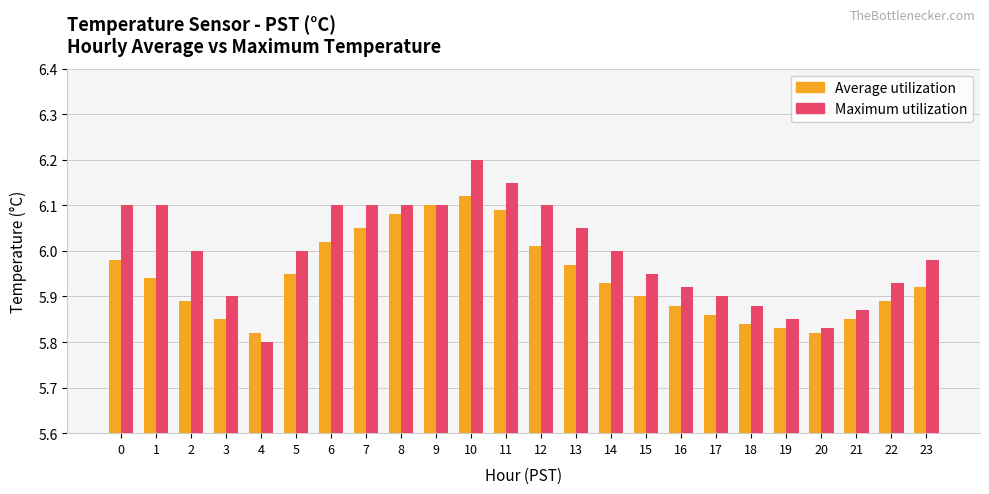

Between 1 and 4, which series saw the biggest shift?

Maximum utilization